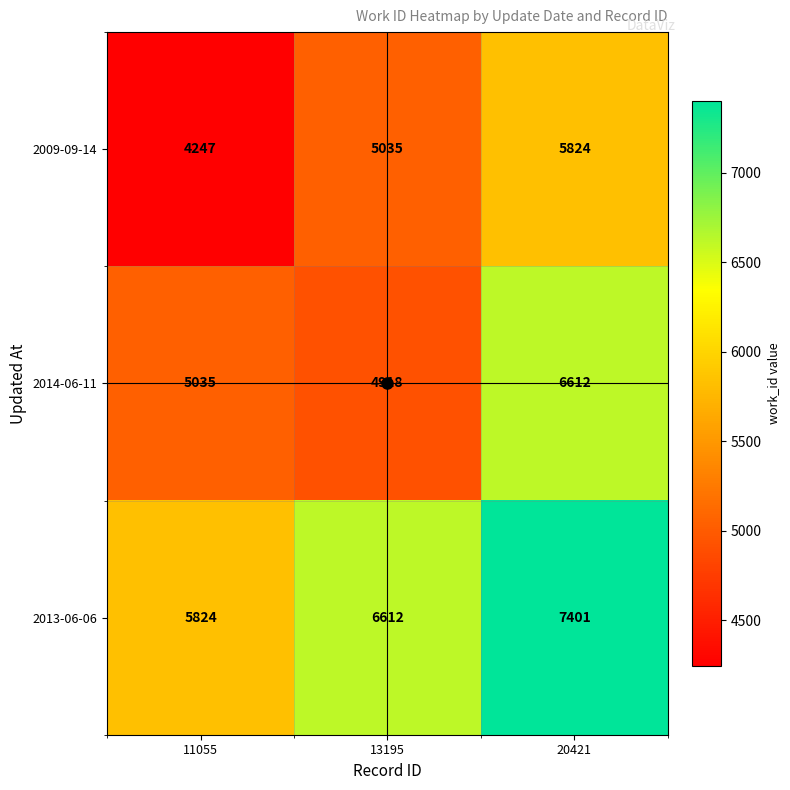

Count the number of categories in the chart.

3